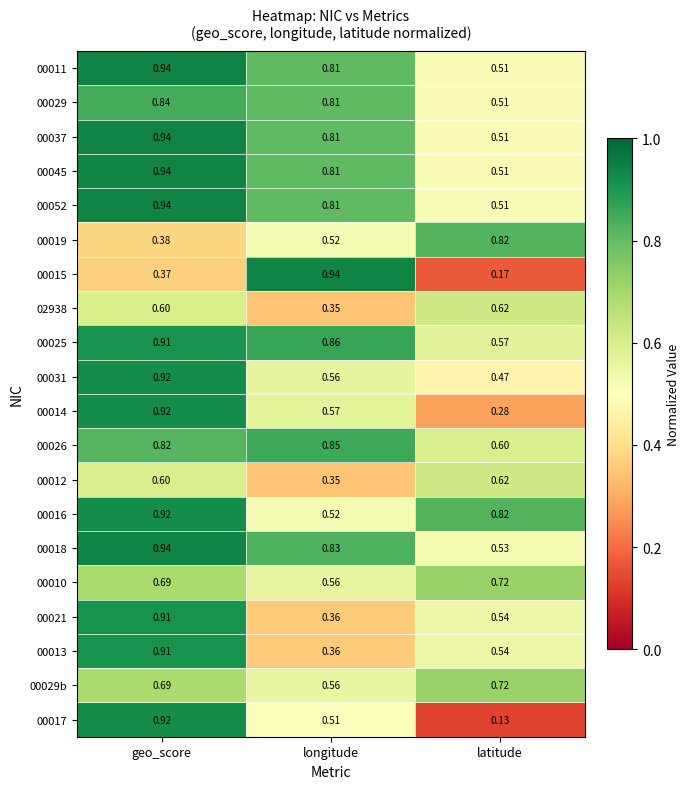

Which category has the lowest value in the 00014 series?

latitude